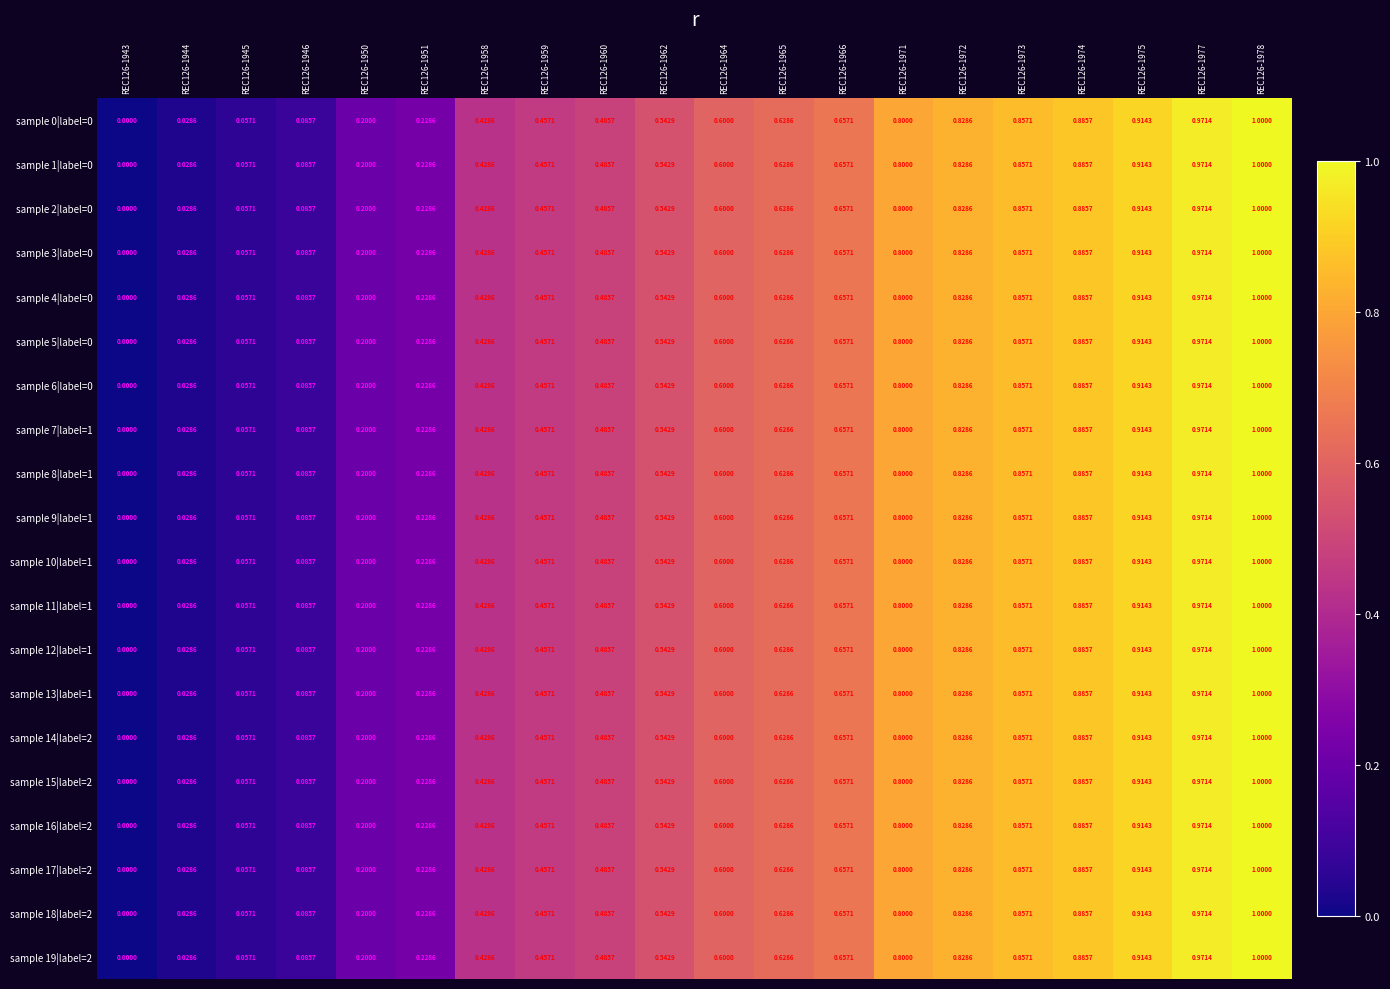

Count the number of categories in the chart.

20